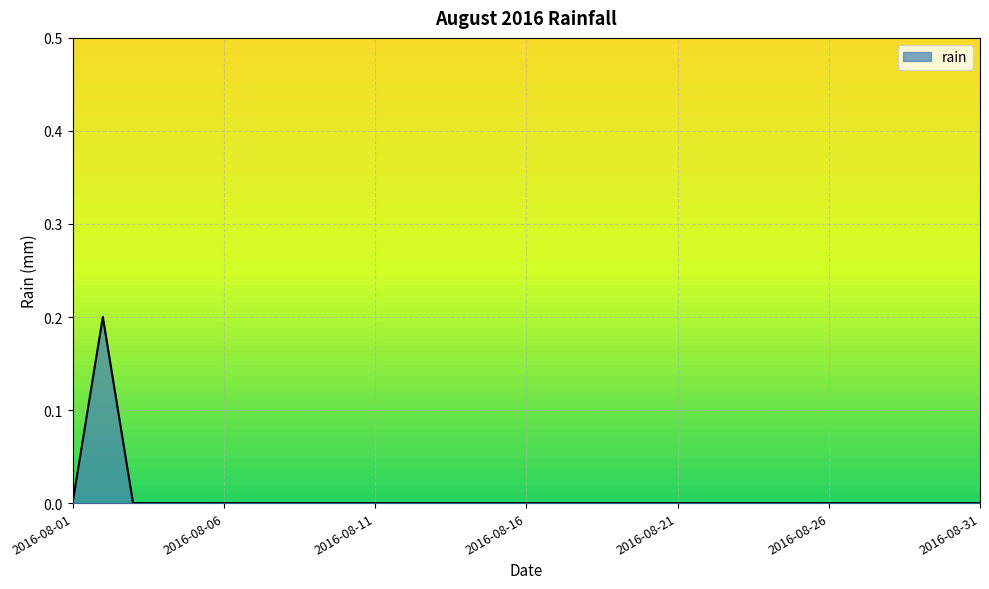

At which label is the value closest to 0?

2016-08-01